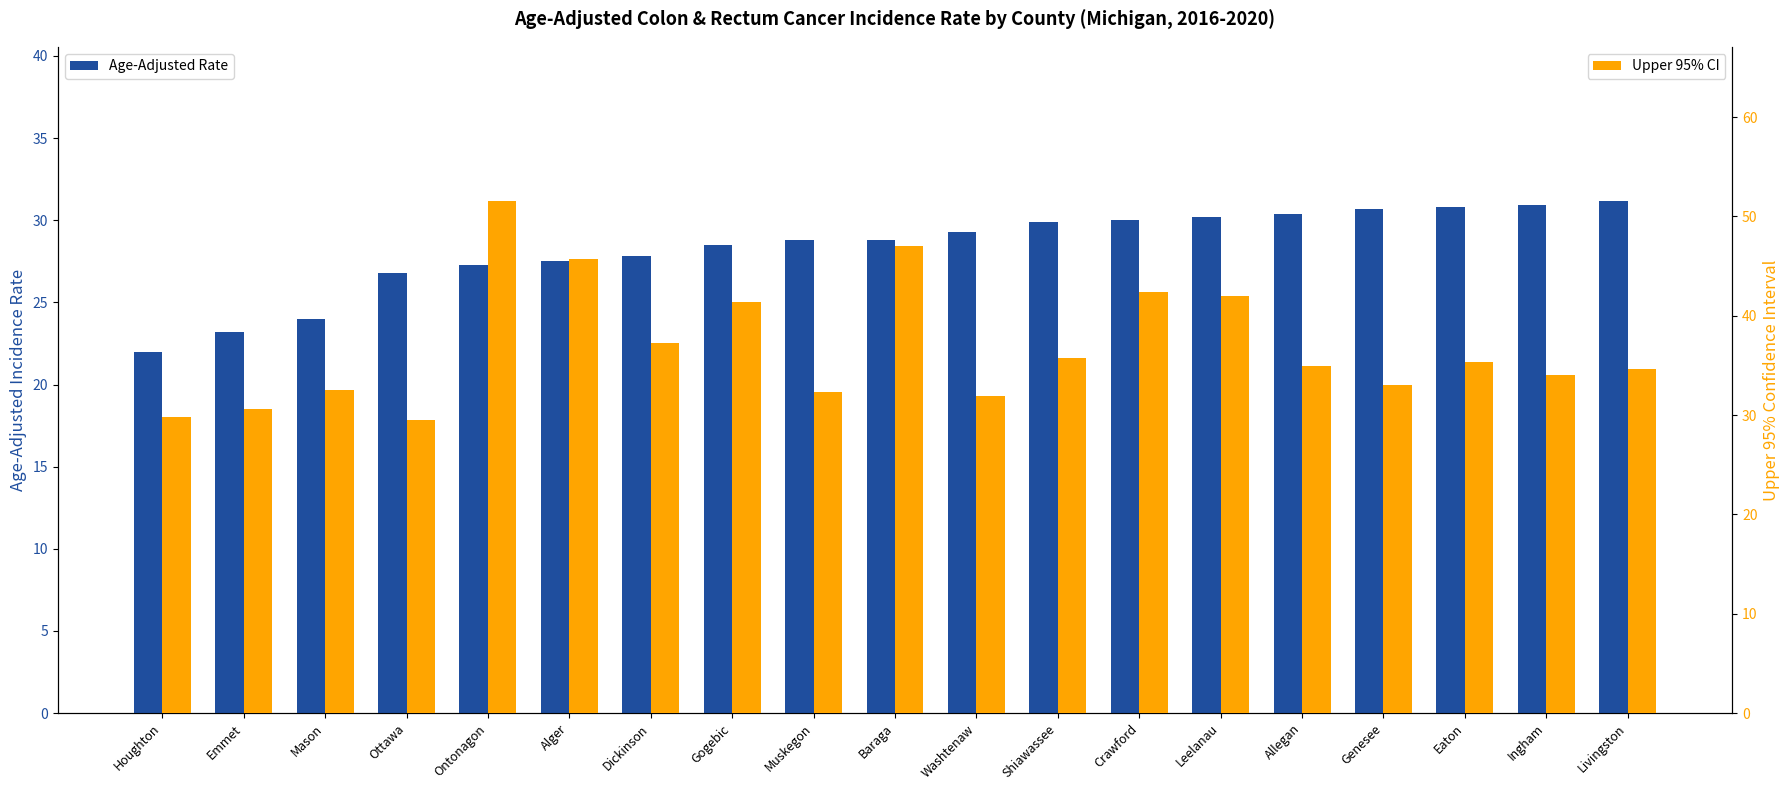

What is the difference between the Age-Adjusted Rate values at Allegan and Eaton?

0.4